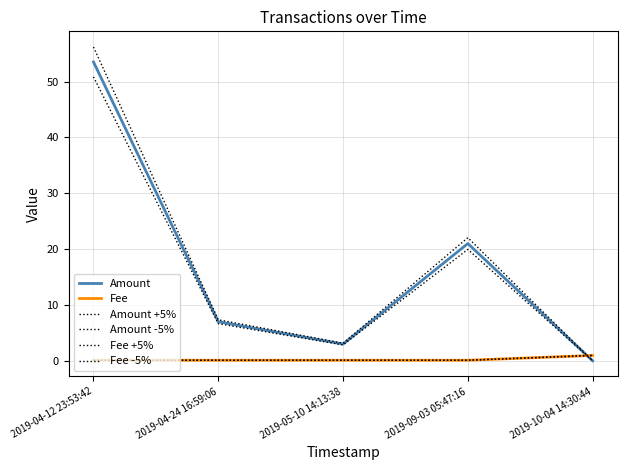

True or false: Amount +5% and Amount -5% cross at least once.

False